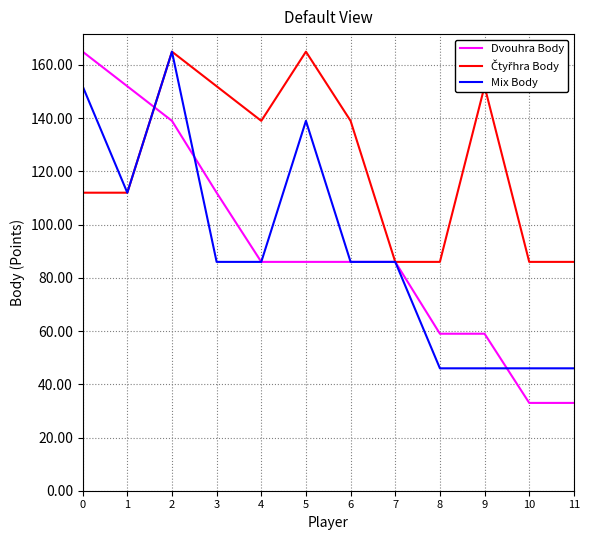

What is the total value across all series at 8?

191